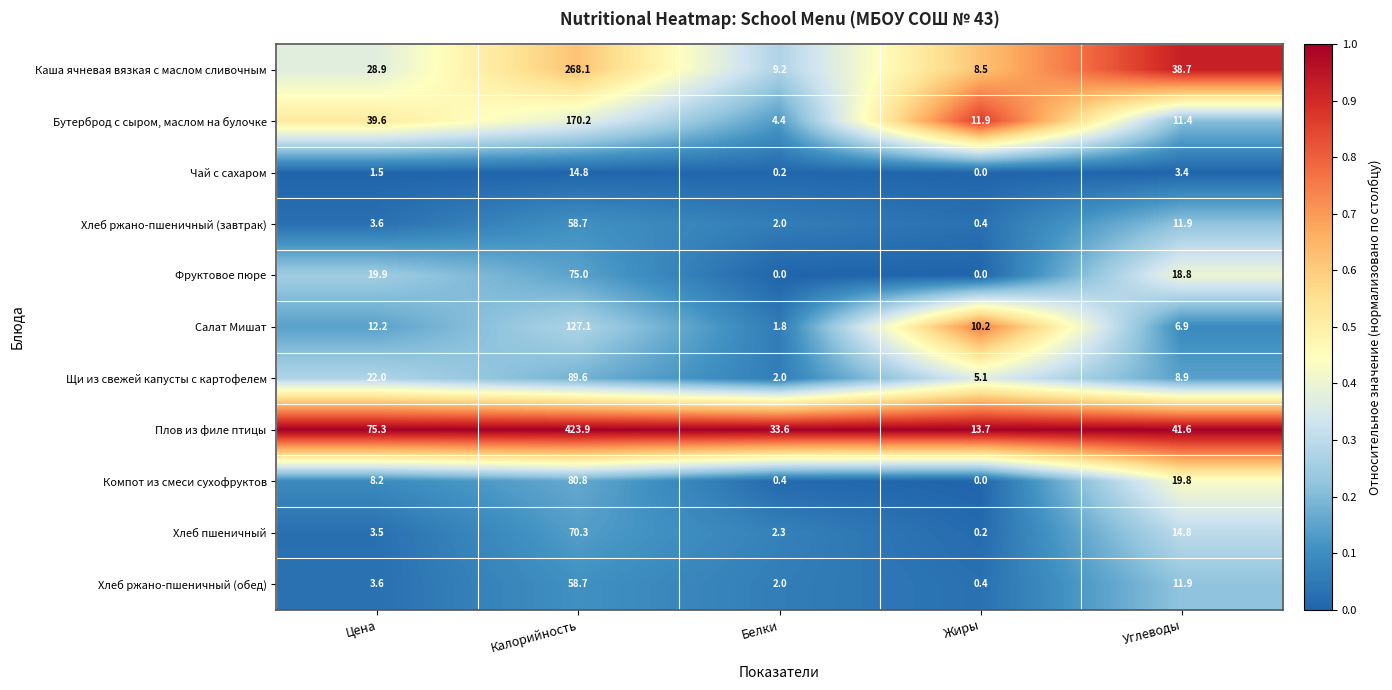

What is the average value of the Каша ячневая вязкая с маслом сливочным series?

70.7